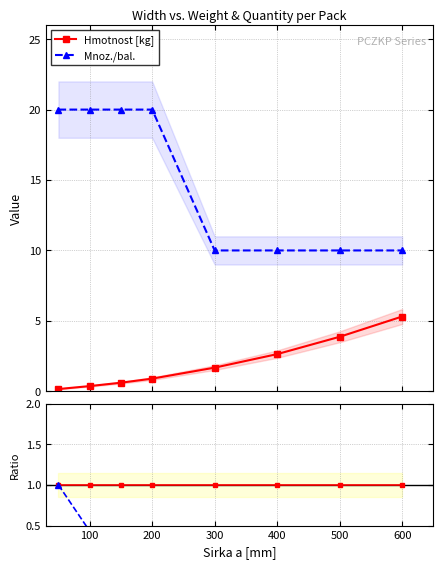

What is the maximum value for Hmotnost [kg]?

5.3